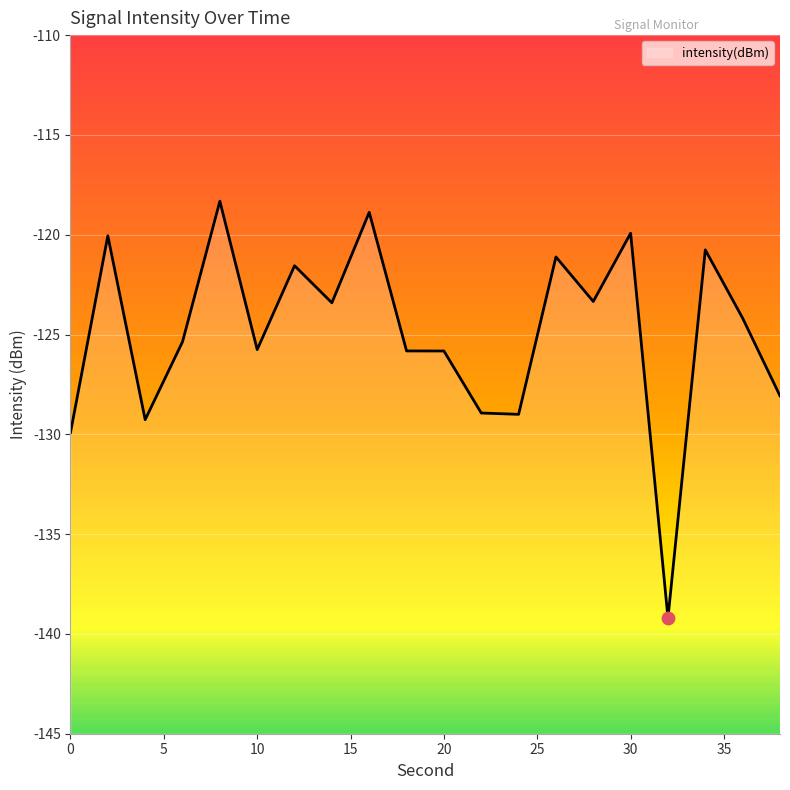

What is the change in value from 4 to 18?

+3.4